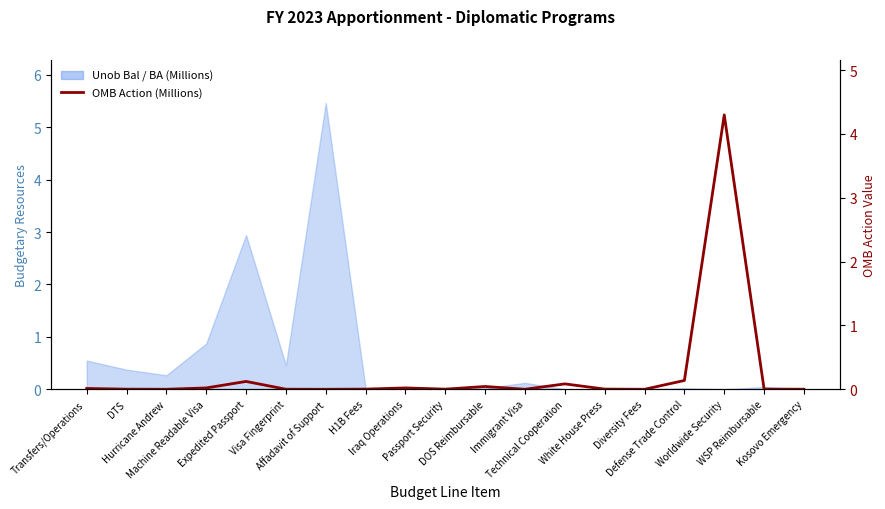

Where is the data nearest to the value 2?

Defense Trade Control